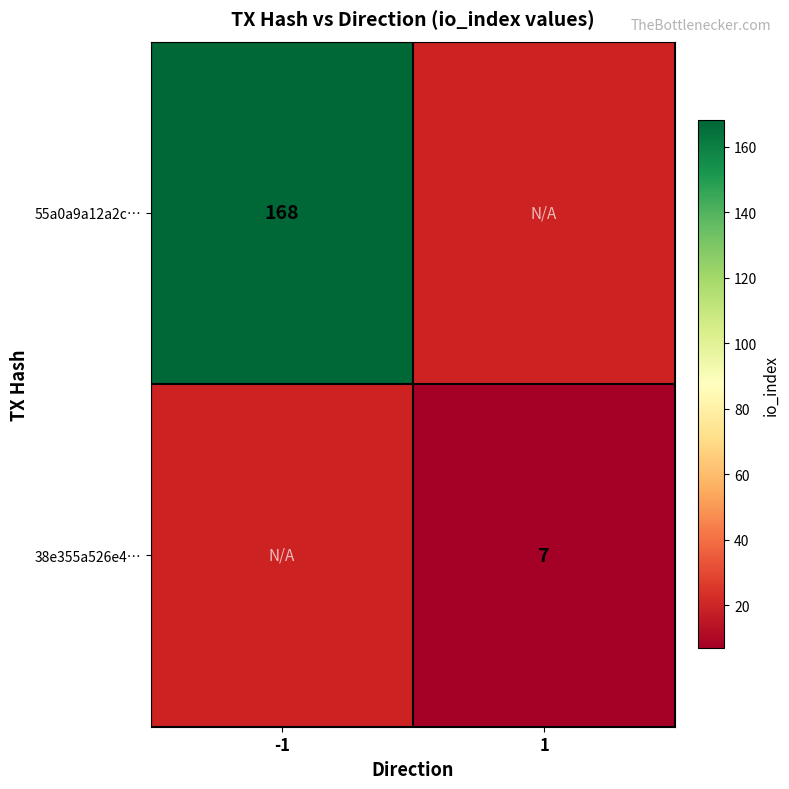

Is it true that 38e355a526e4… equals 7 at 1?

True